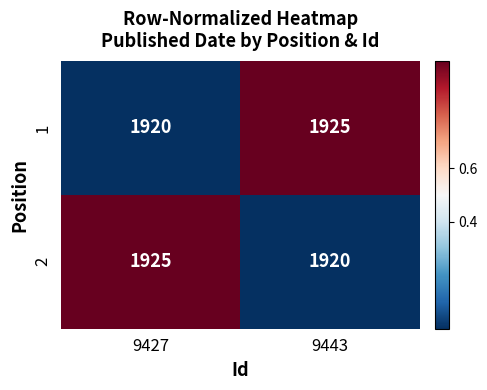

What is the difference between the maximum and minimum values in the 2 series?

5